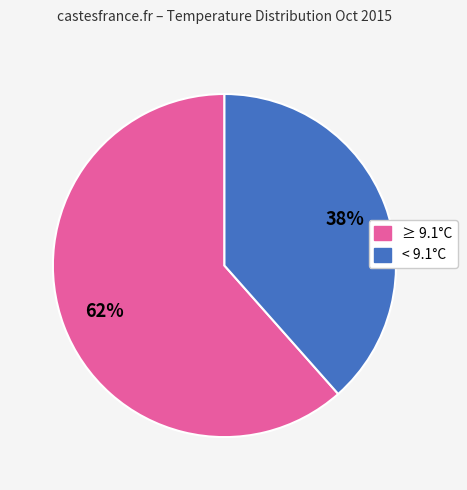

Does any single category account for the majority?

Yes